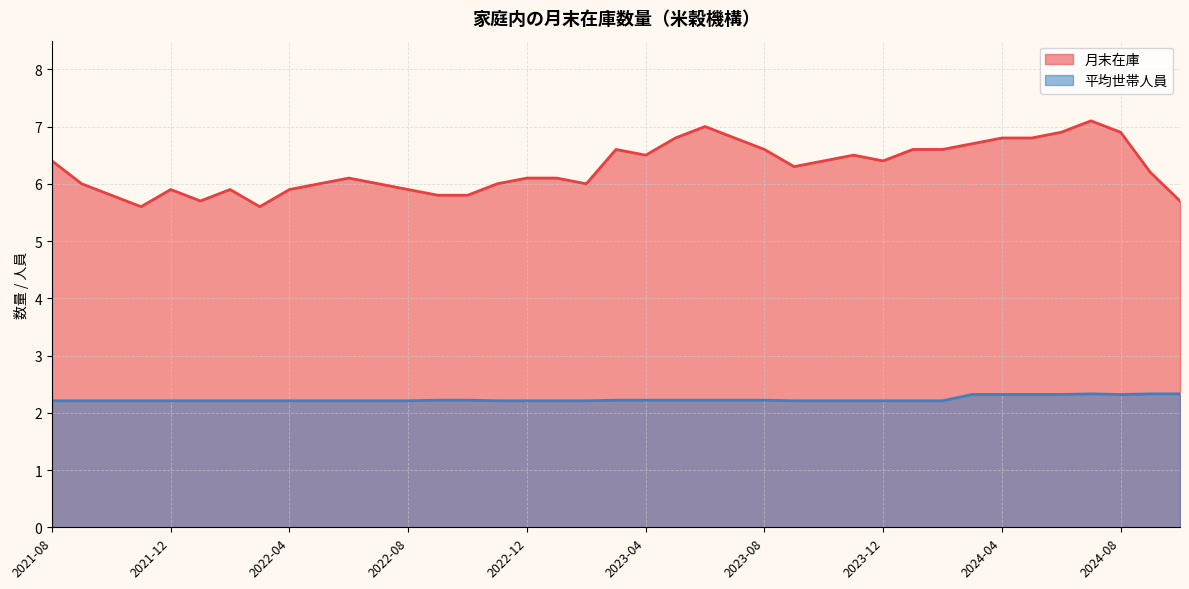

Which series changed the most between 2023-01 and 2024-02?

月末在庫